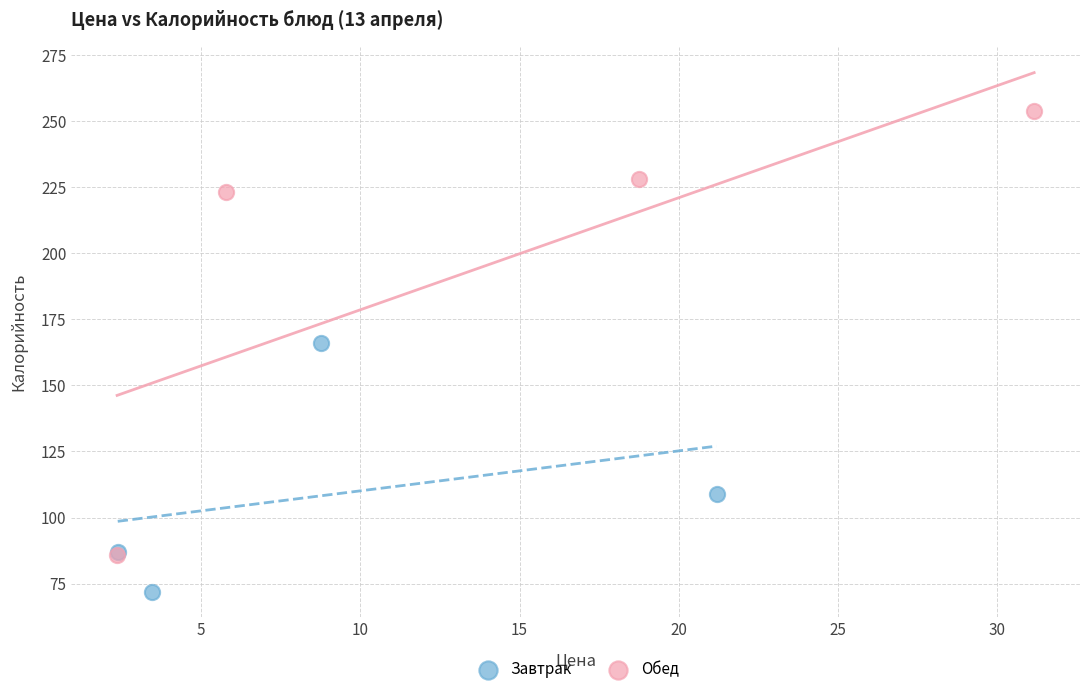

Which series has the widest spread of Y values?

Обед